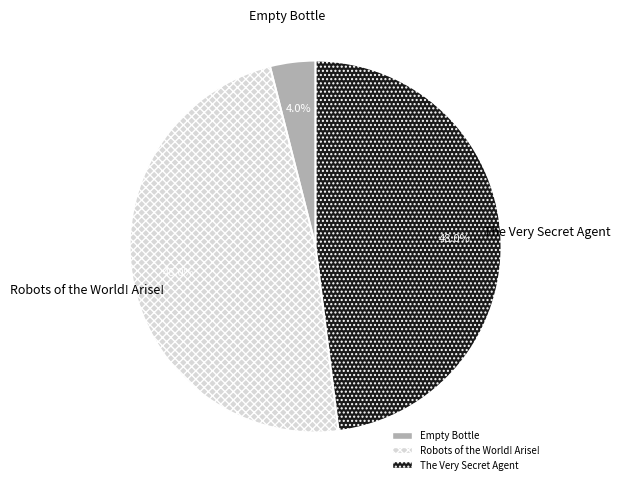

Which category has the smallest portion of the pie?

Empty Bottle